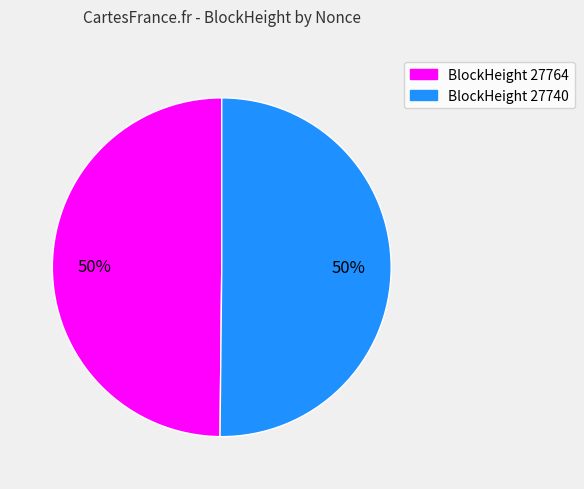

Approximately how many times larger is the value at BlockHeight 27764 compared to BlockHeight 27740?

1.0